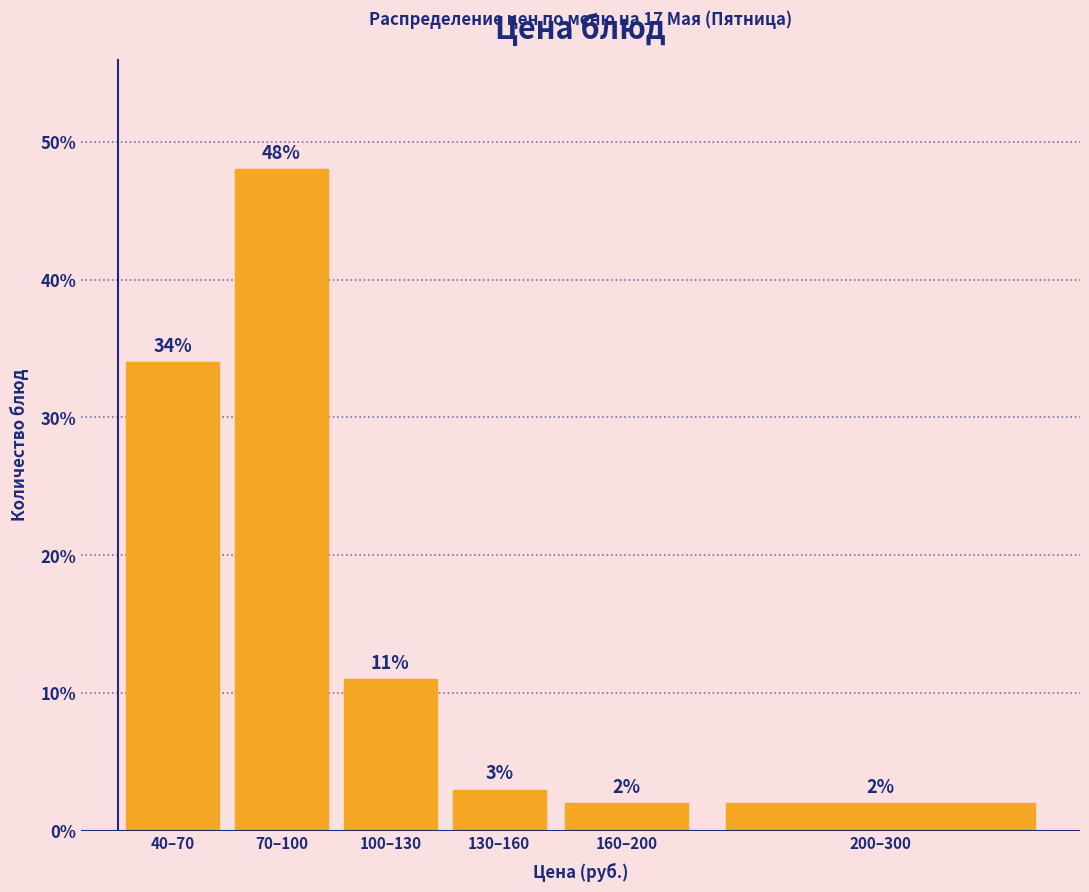

Reading left to right, extract all data points from this chart.

34	48	11	3	2	2